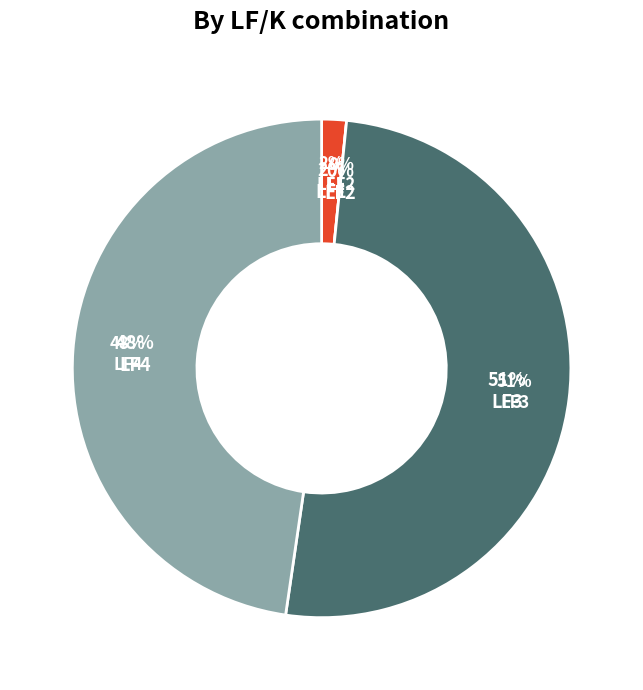

Which category has the biggest portion of the pie?

LF3-K2